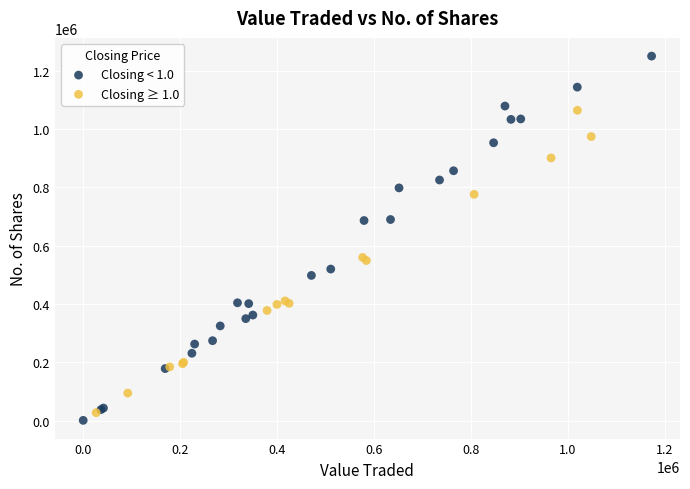

Which series has the widest spread of Y values?

Closing < 1.0